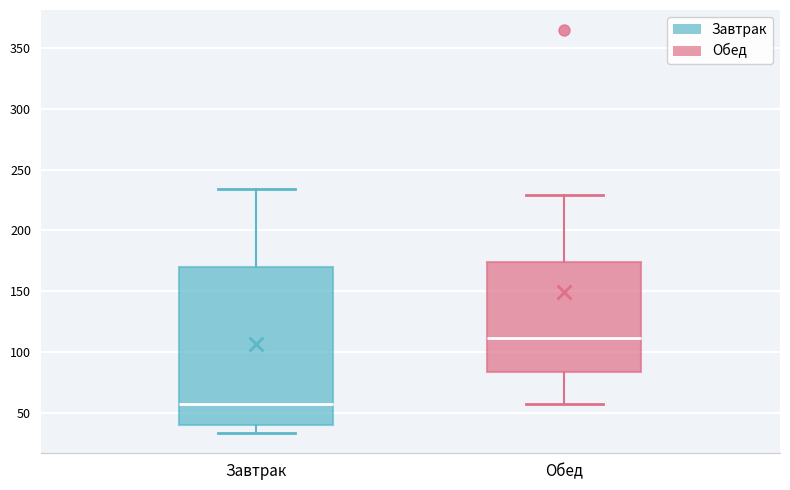

Reading left to right, transcribe this box plot: for each box, give where its median line is, the range the box spans, and where its two whiskers end, as read against the y-axis. The values are not printed on the chart, so give them approximately, as read against the axis.

Завтрак: median 55, box 40 to 170, whiskers 35 to 235
Обед: median 110, box 85 to 175, whiskers 55 to 230